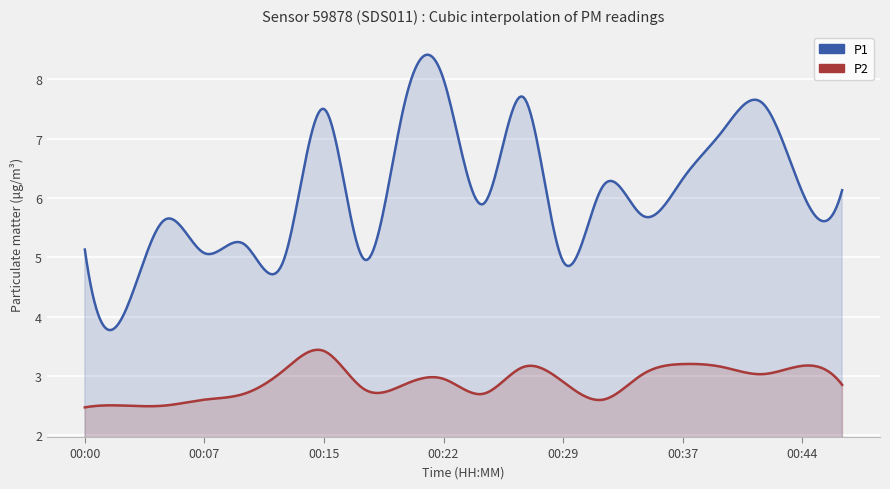

At how many categories does at least one series exceed 6?

10